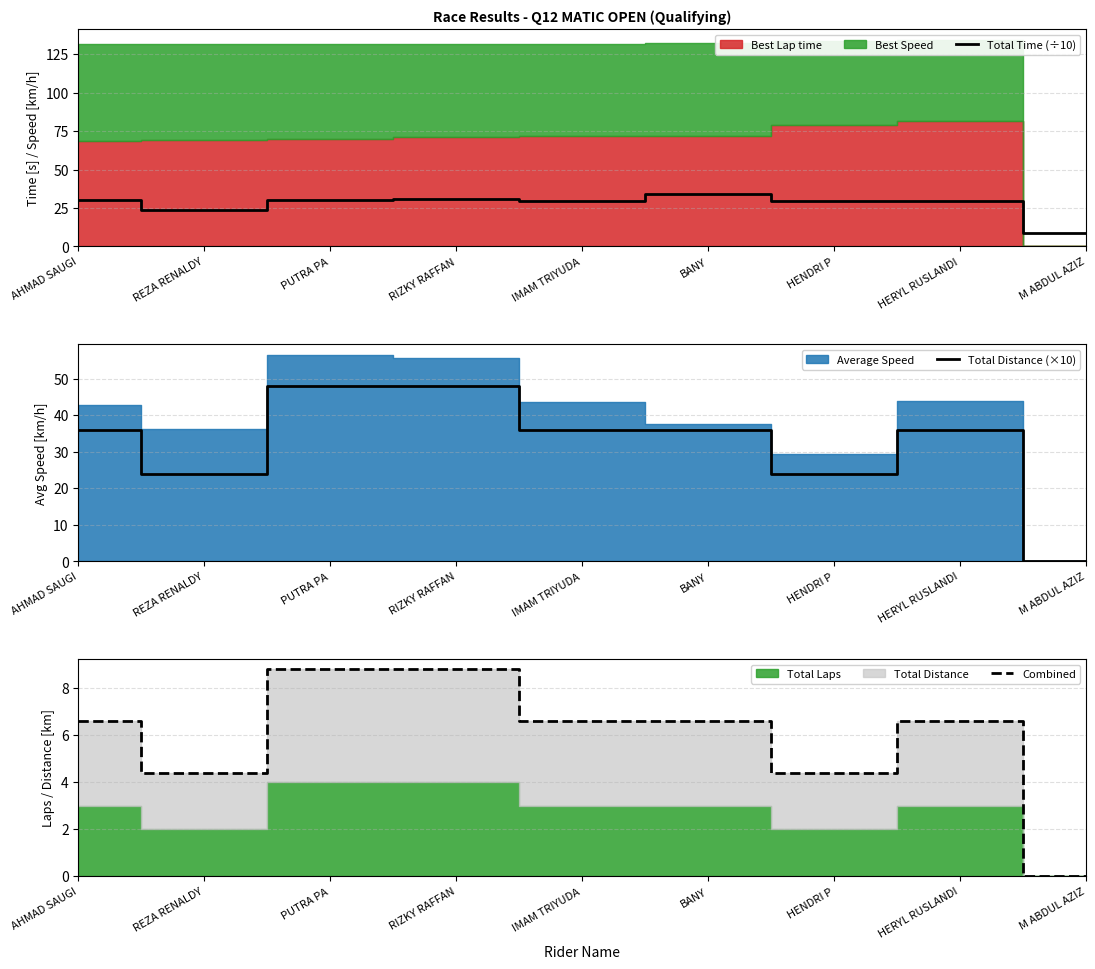

Reading left to right, transcribe all the data shown in this chart.

Total Time (÷10): AHMAD SAUGI=30.3	REZA RENALDY=23.8	PUTRA PA=30.5	RIZKY RAFFAN=31.1	IMAM TRIYUDA=29.7	BANY=34.4	HENDRI P=29.3	HERYL RUSLANDI=29.6	M ABDUL AZIZ=8.5
Total Distance (×10): AHMAD SAUGI=36.0	REZA RENALDY=24.0	PUTRA PA=48.0	RIZKY RAFFAN=48.0	IMAM TRIYUDA=36.0	BANY=36.0	HENDRI P=24.0	HERYL RUSLANDI=36.0	M ABDUL AZIZ=0.0
Combined: AHMAD SAUGI=6.6	REZA RENALDY=4.4	PUTRA PA=8.8	RIZKY RAFFAN=8.8	IMAM TRIYUDA=6.6	BANY=6.6	HENDRI P=4.4	HERYL RUSLANDI=6.6	M ABDUL AZIZ=0.0